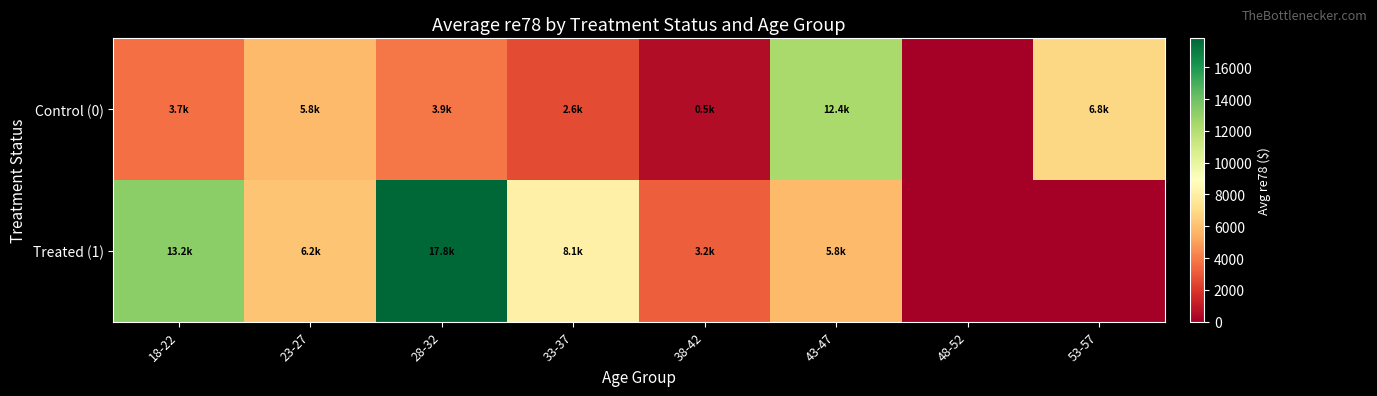

Which series has the largest total across all categories?

Treated (1)